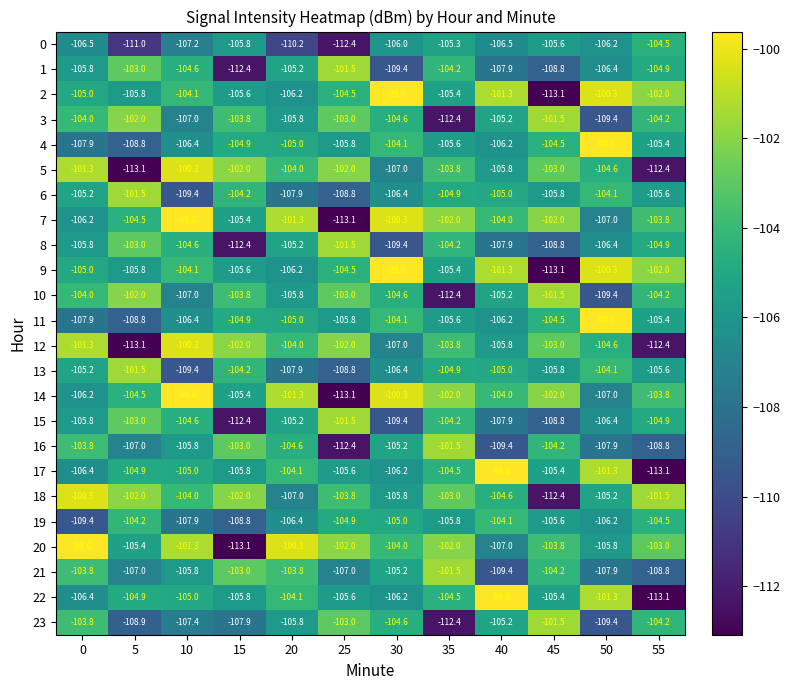

Which series has the largest total across all categories?

20